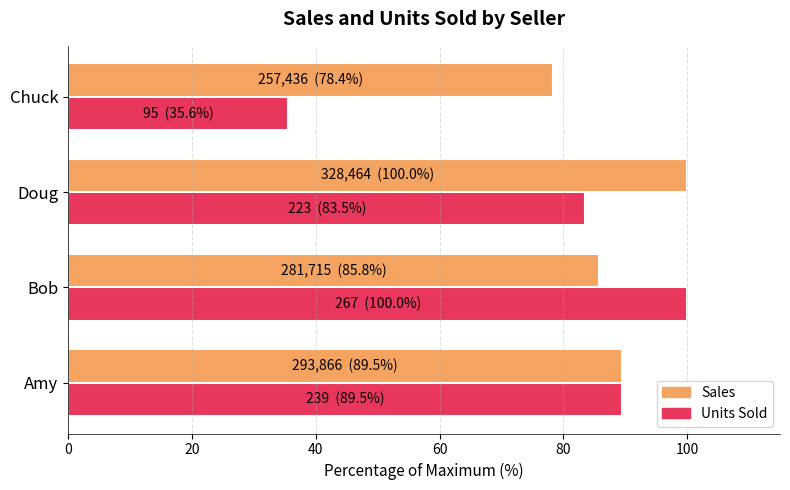

The Sales series shows 100.0 at Doug. True or false?

True